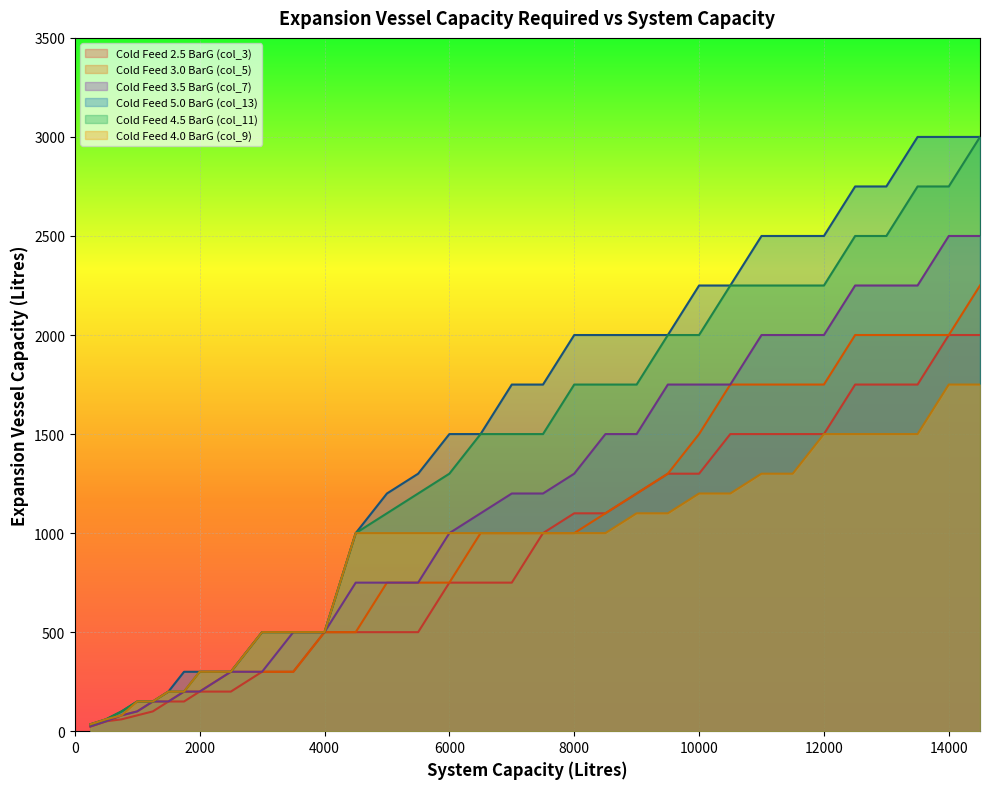

At how many categories does at least one series exceed 2017?

10